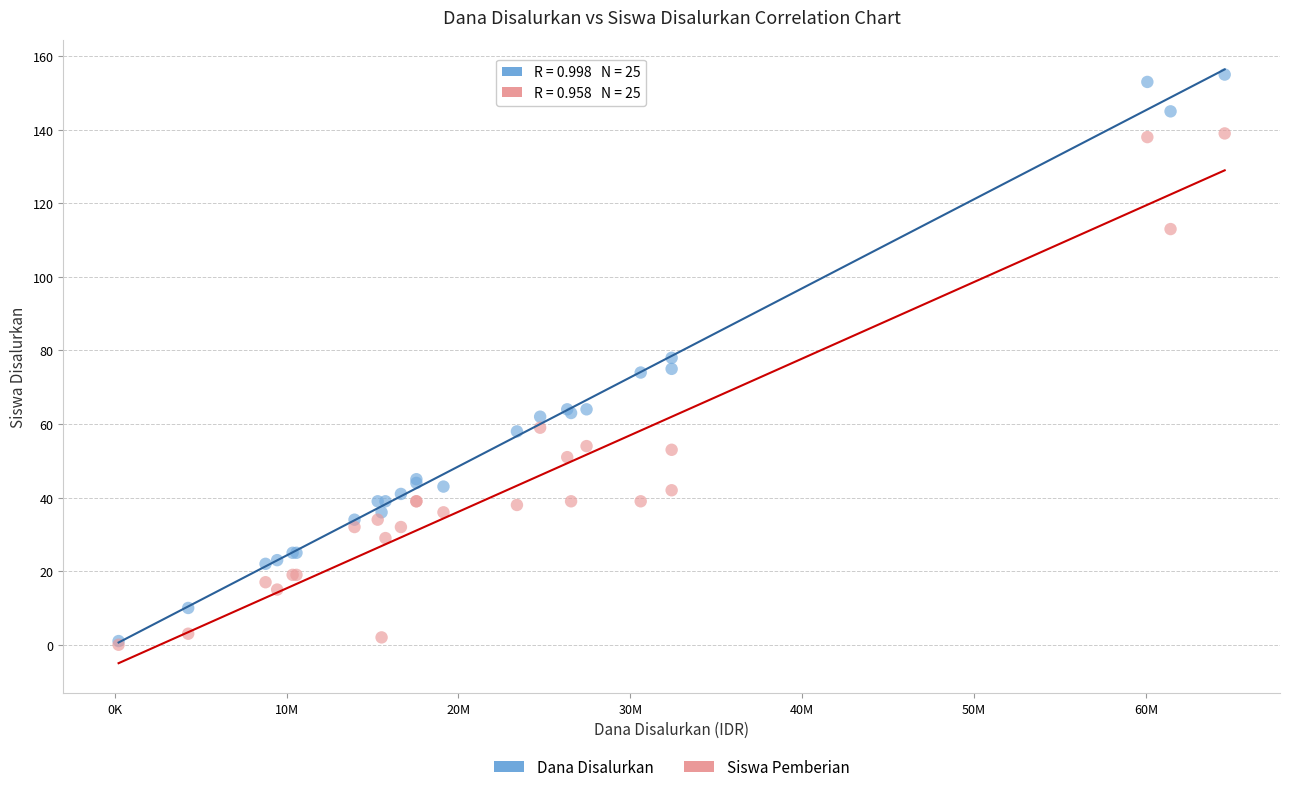

Which series reaches the maximum Y coordinate?

Dana Disalurkan